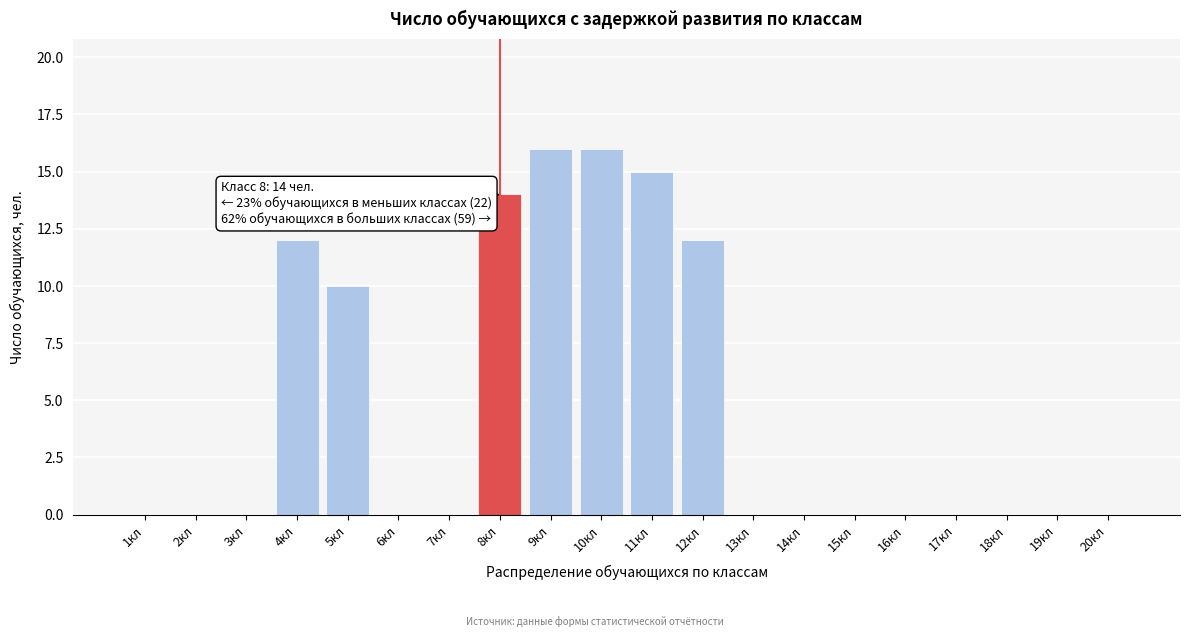

Reading left to right, list all the values displayed in this chart.

1кл=0	2кл=0	3кл=0	4кл=12	5кл=10	6кл=0	7кл=0	8кл=14	9кл=16	10кл=16	11кл=15	12кл=12	13кл=0	14кл=0	15кл=0	16кл=0	17кл=0	18кл=0	19кл=0	20кл=0